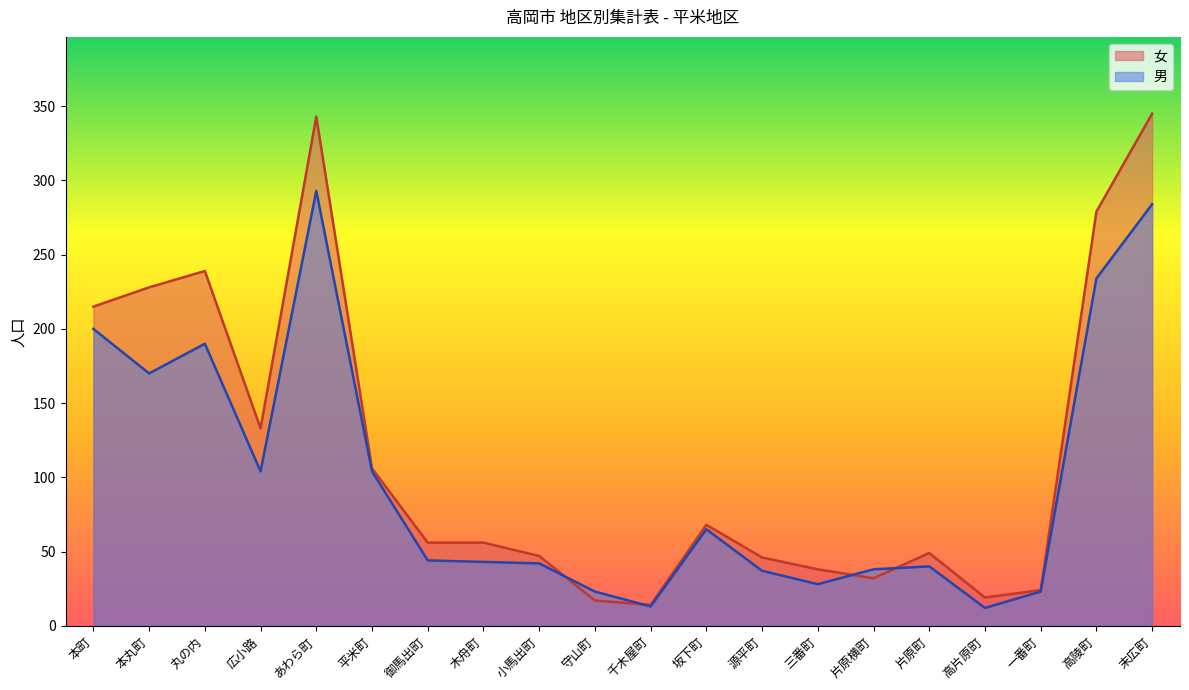

List the series in order of their peak value, highest first.

女, 男